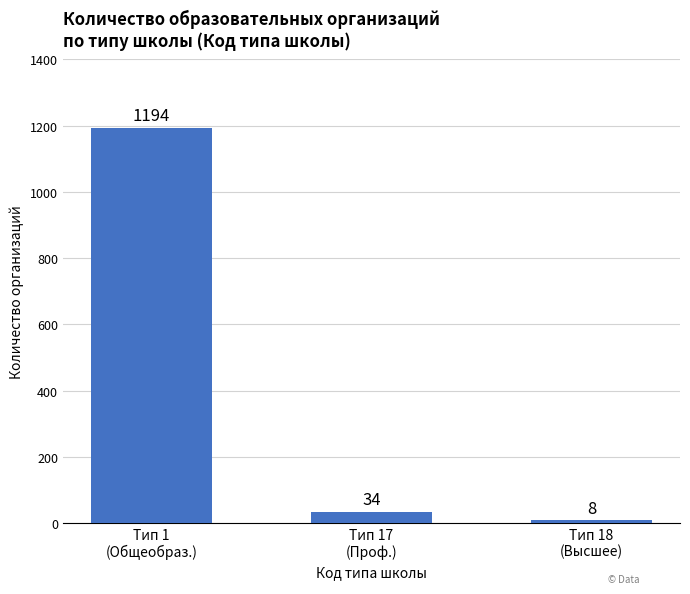

What is the change in value from Тип 1
(Общеобраз.) to Тип 18
(Высшее)?

-1186